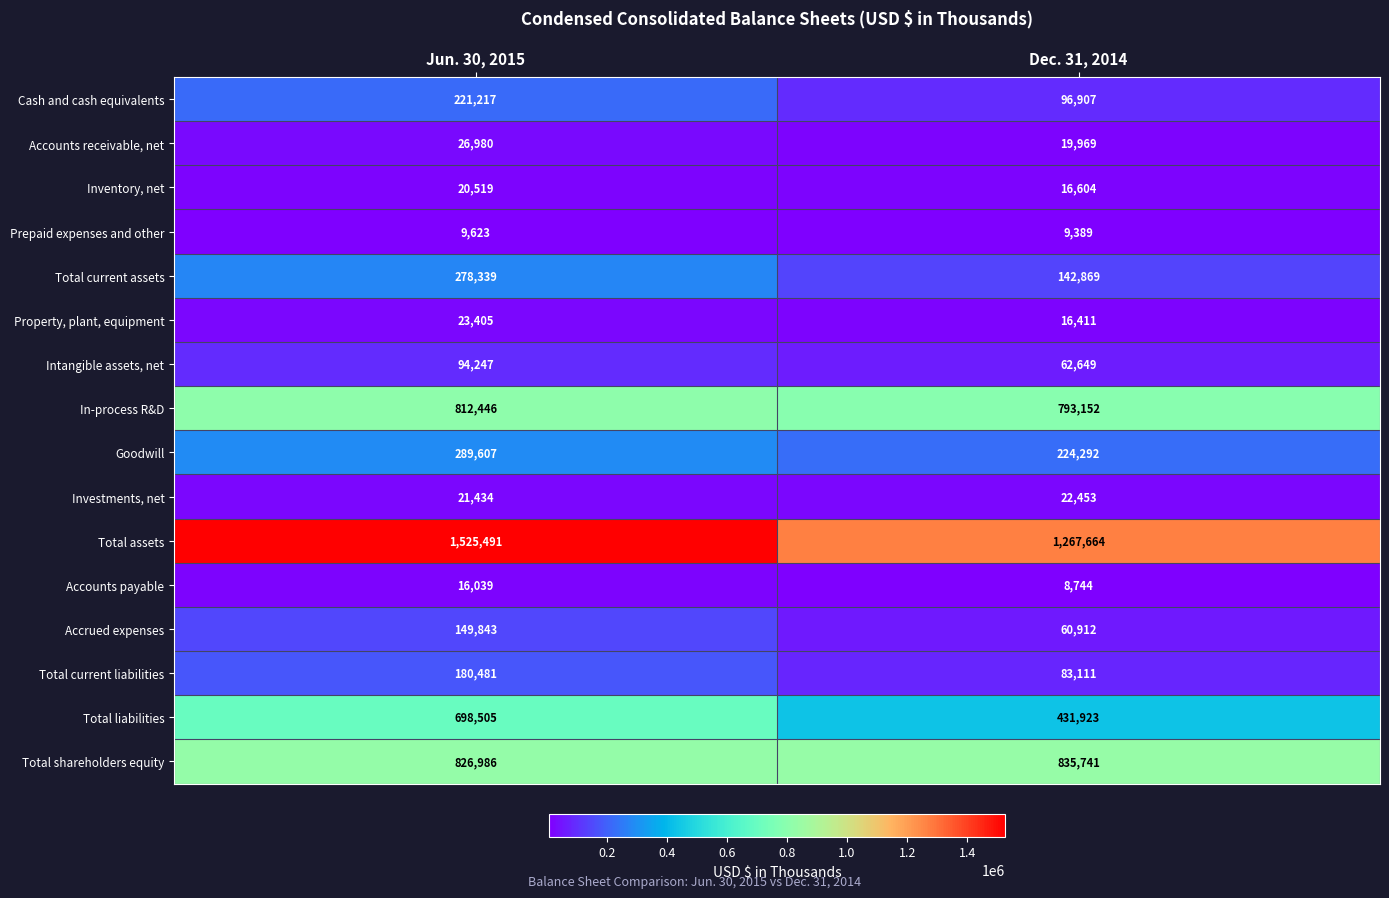

Between Jun. 30, 2015 and Dec. 31, 2014, which series saw the biggest shift?

Total liabilities